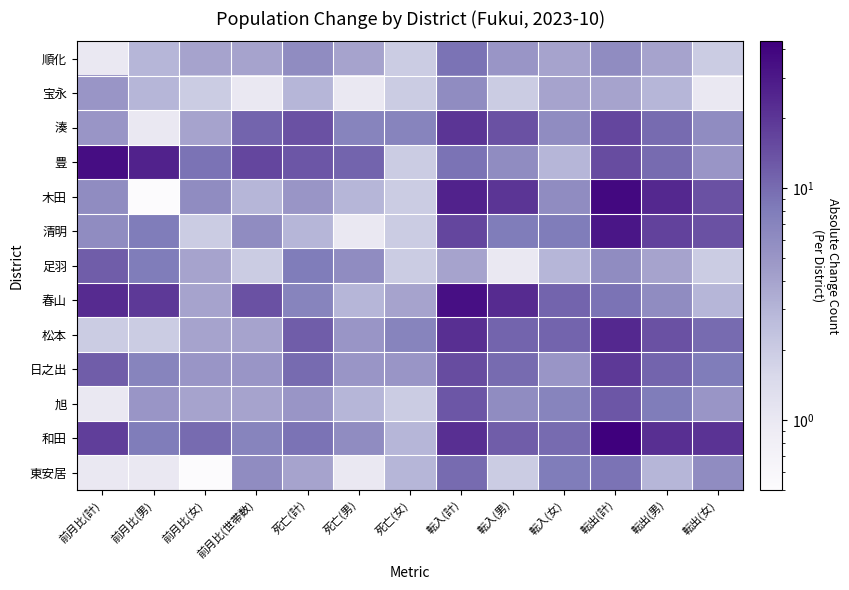

Which has a higher value, 転出(女) or 死亡(男)?

死亡(男)